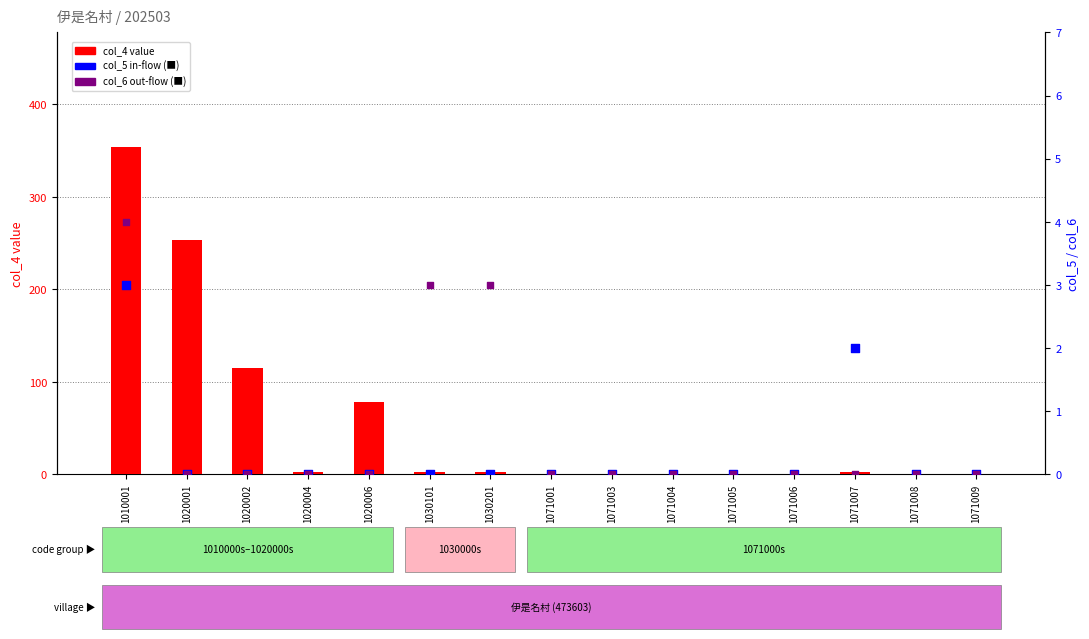

Is the value of col_5 (in-flow) at 1071008 greater than the value of col_4 value at 1071009?

No